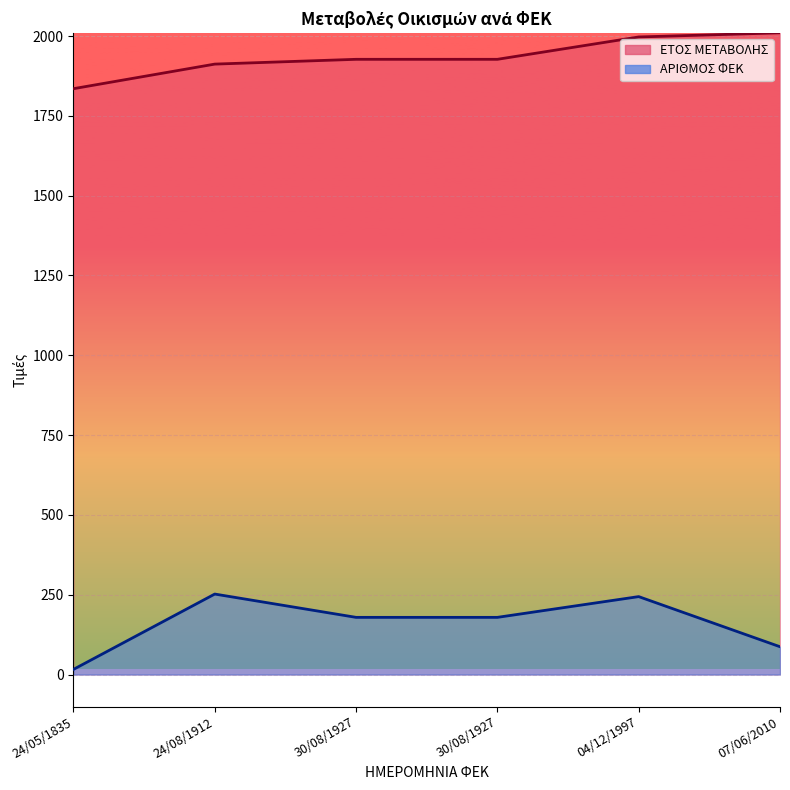

What is the average value of the ΑΡΙΘΜΟΣ ΦΕΚ series?

160